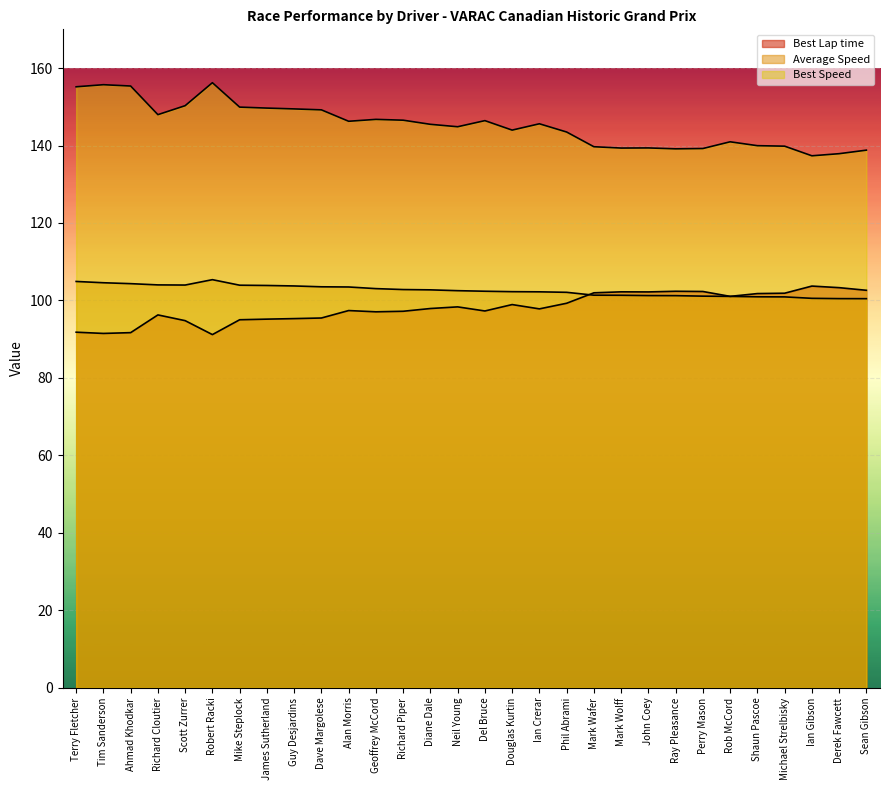

Which has a higher value, Phil Abrami or John Coey?

John Coey